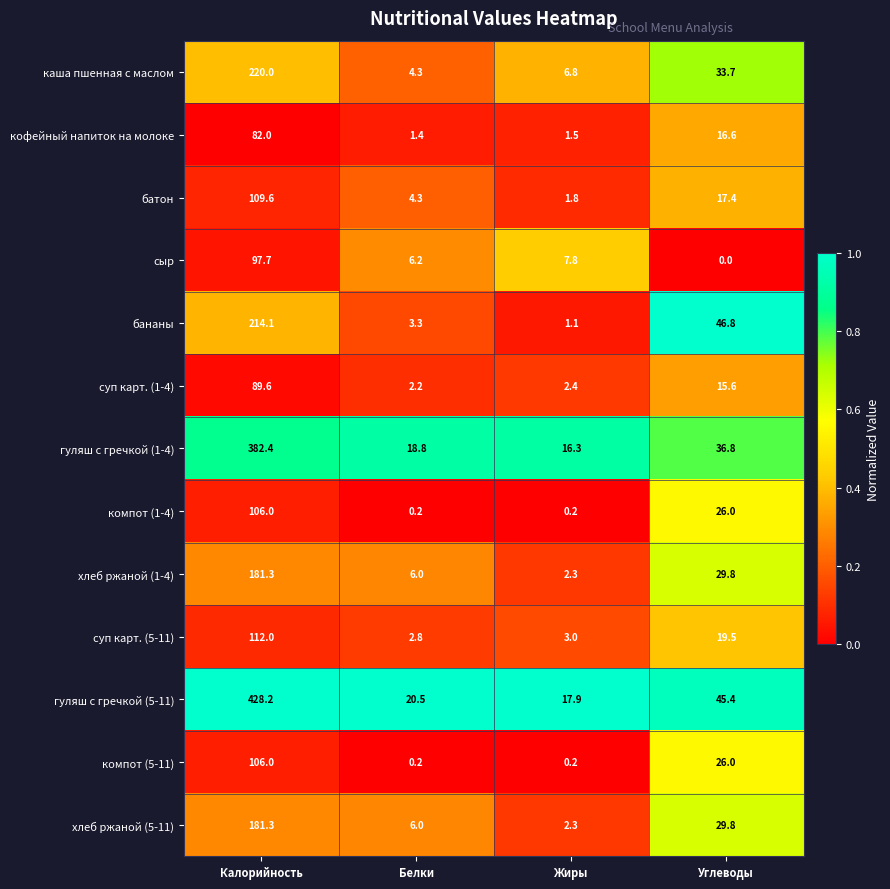

What is the spread (max minus min) of values at Углеводы?

46.8